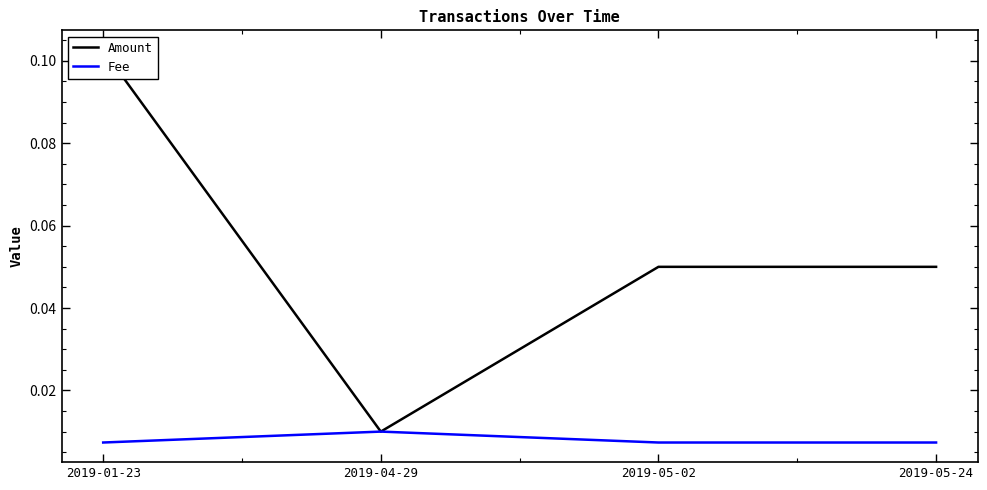

What is the maximum value shown in the chart?

0.1